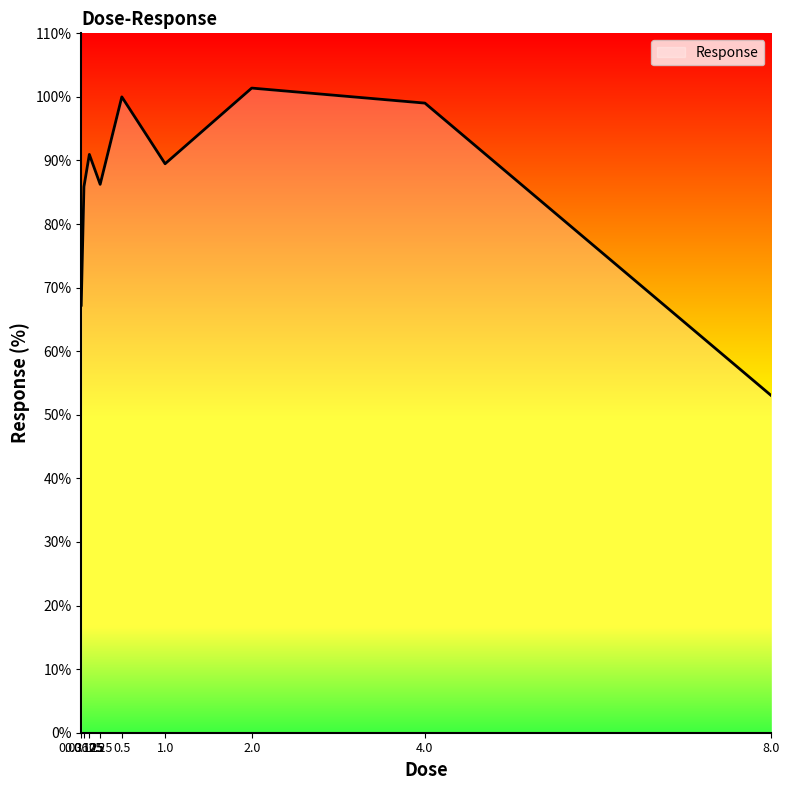

Rank the categories by value from lowest to highest.

8.0, 0.03125, 0.0625, 0.25, 1.0, 0.125, 4.0, 0.5, 2.0